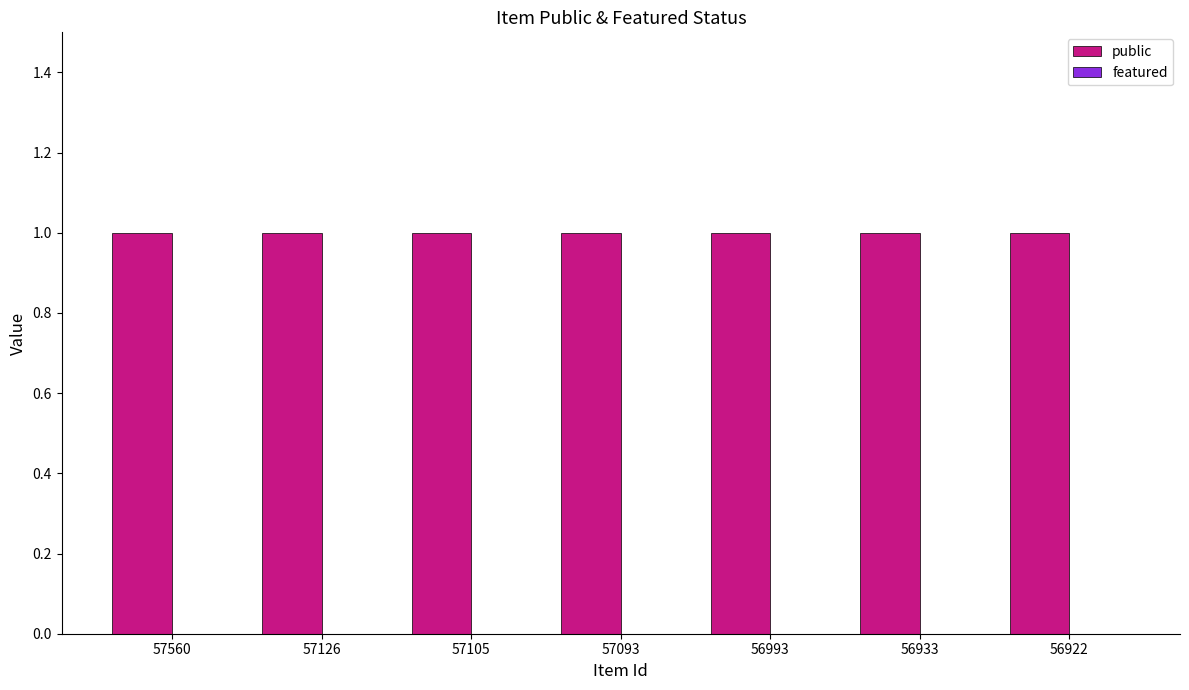

What is the spread (max minus min) of values at 56993?

1